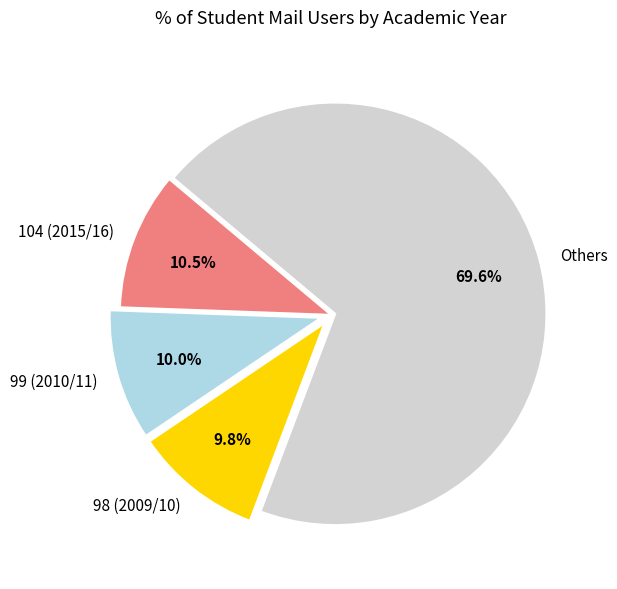

Does 98 (2009/10) account for over 50% of the chart?

No